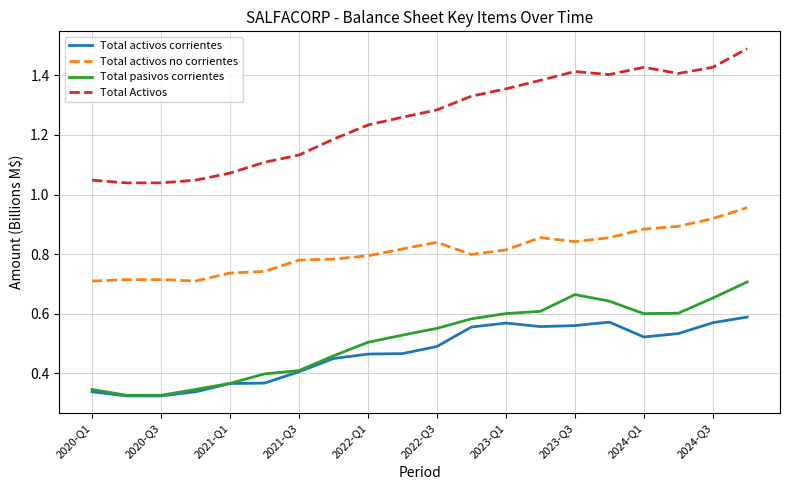

How many lines are shown in the chart?

4